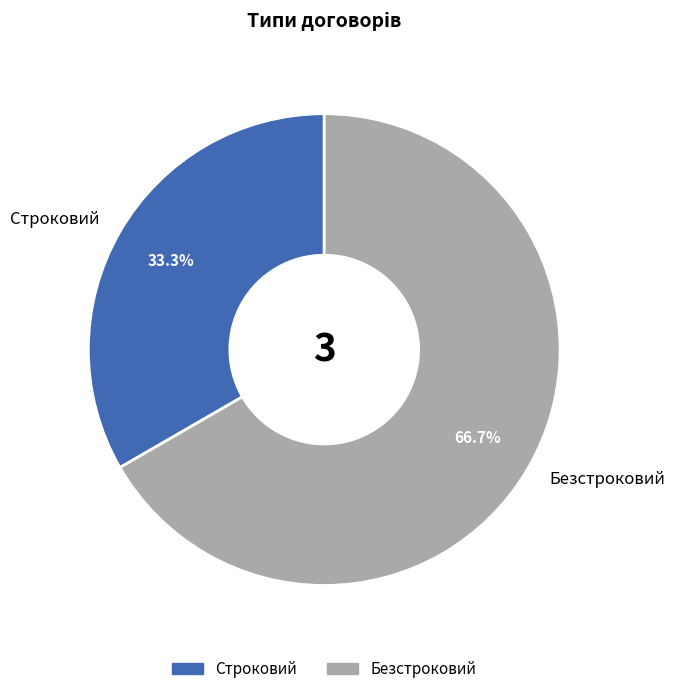

What portion of the pie excludes Безстроковий?

33.3%